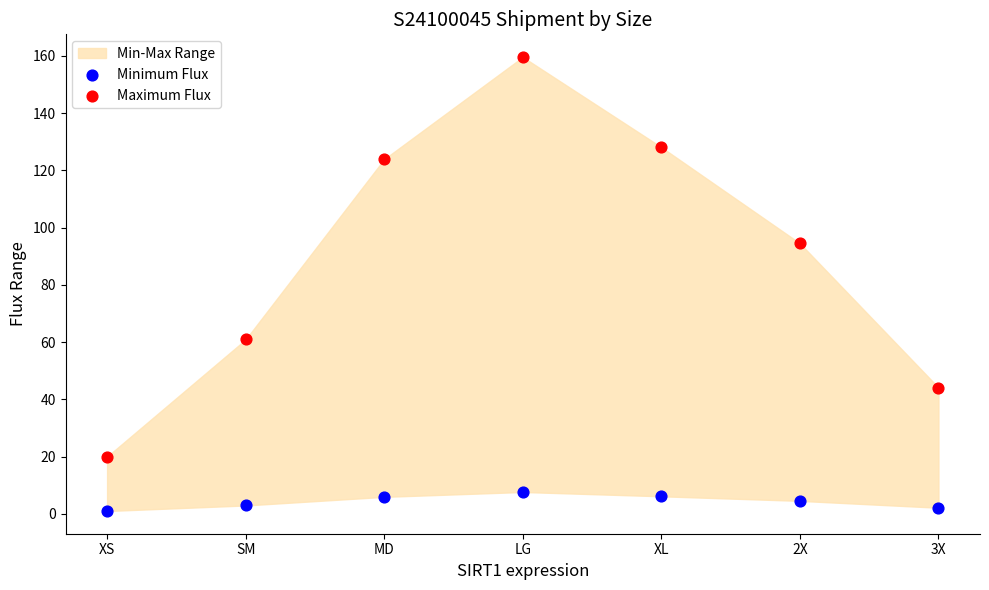

Which series has the widest spread of Y values?

Maximum Flux